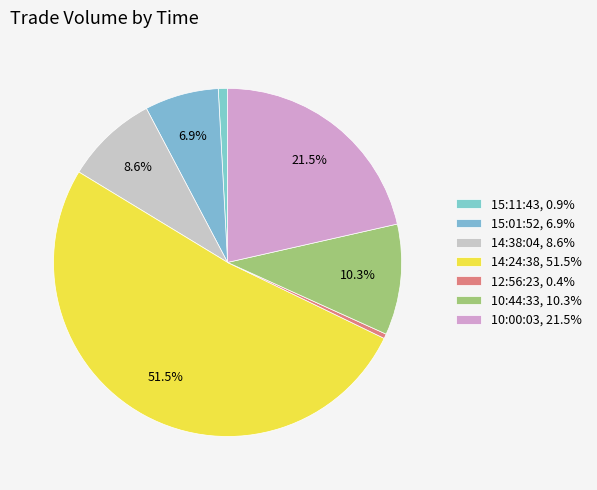

What percentage is the 15:11:43 slice, to the nearest percent?

1%